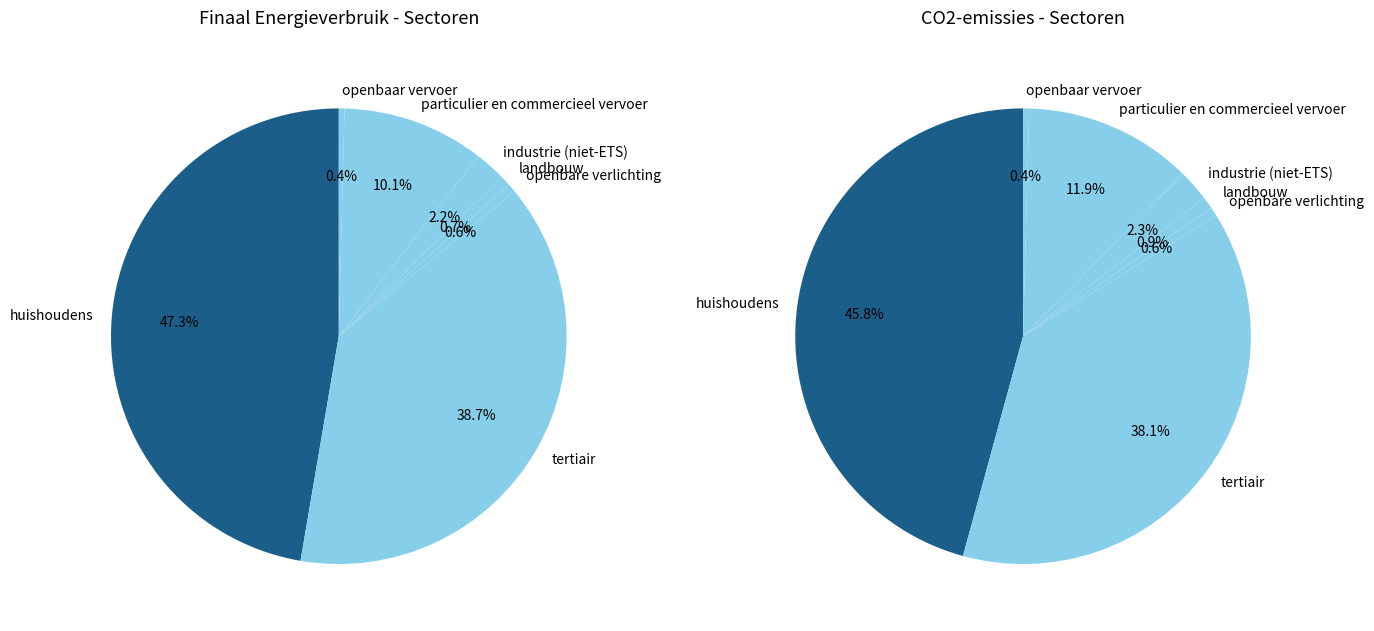

Which slice is the smallest?

openbaar vervoer